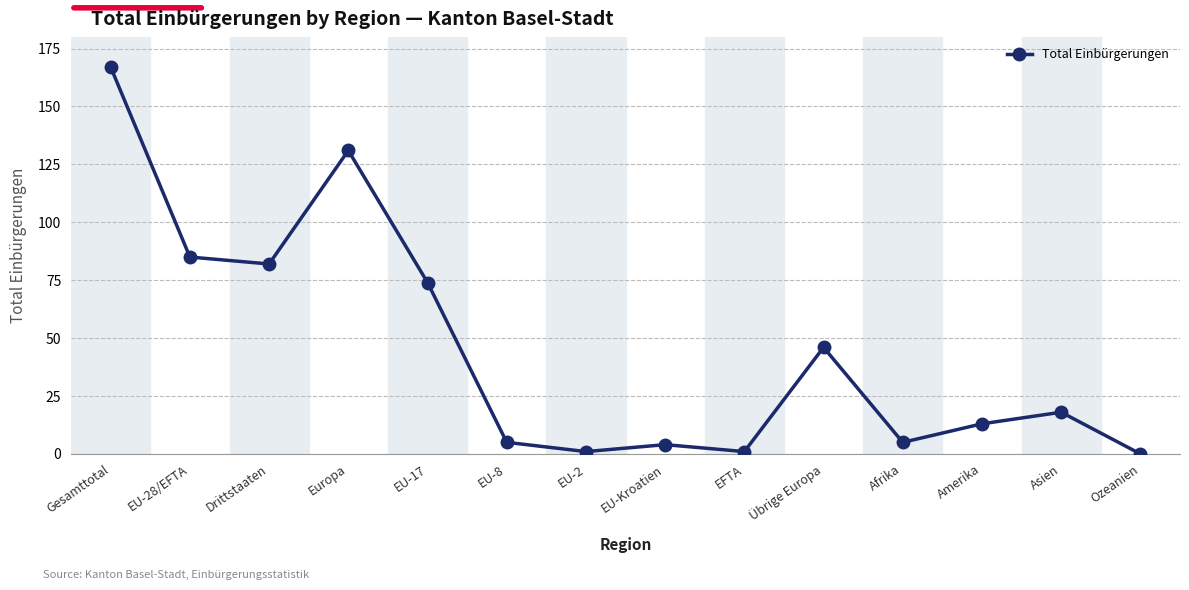

How many series are shown in this chart?

1